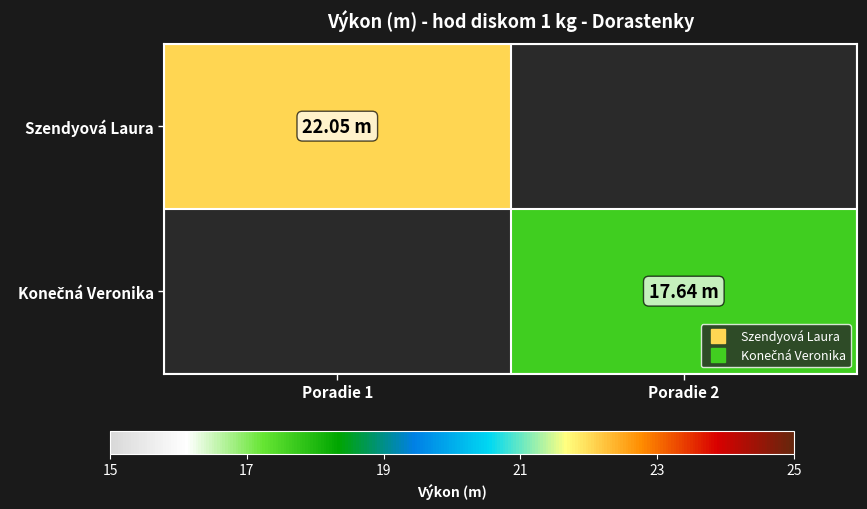

What is the greatest value displayed?

22.1